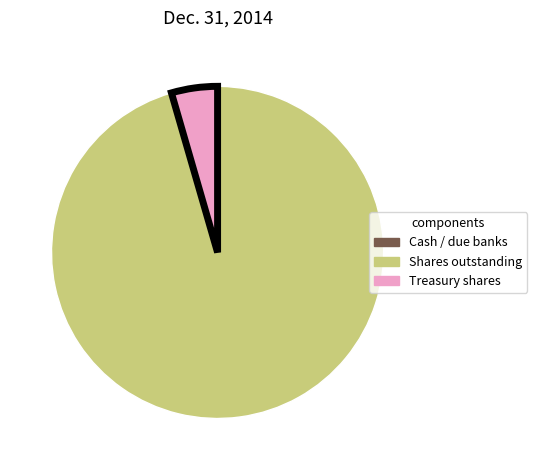

Is there a majority slice in this chart?

Yes